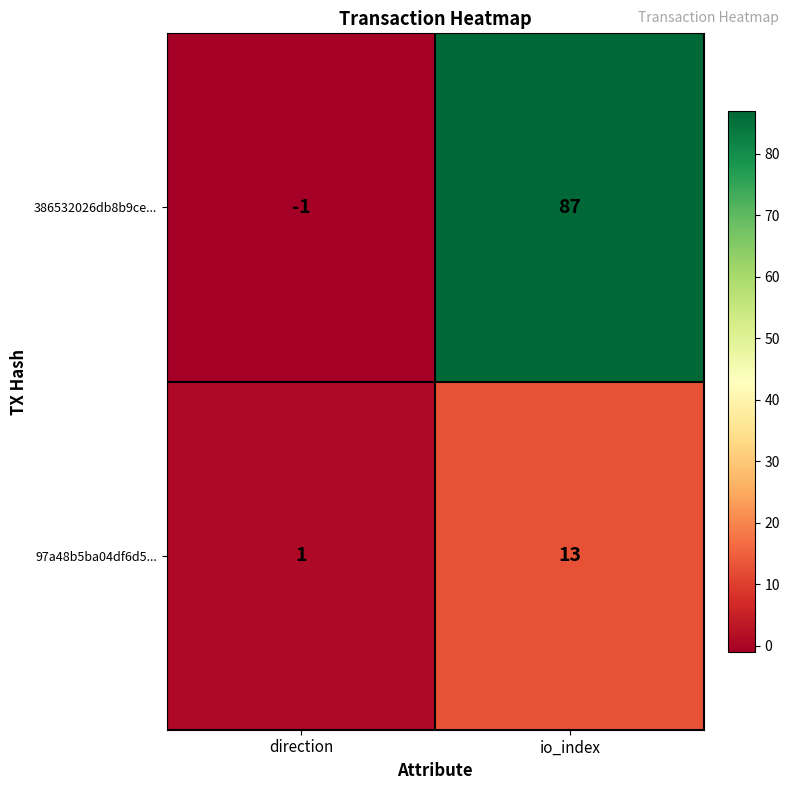

At which label is 97a48b5ba04df6d5... closest to 7?

direction